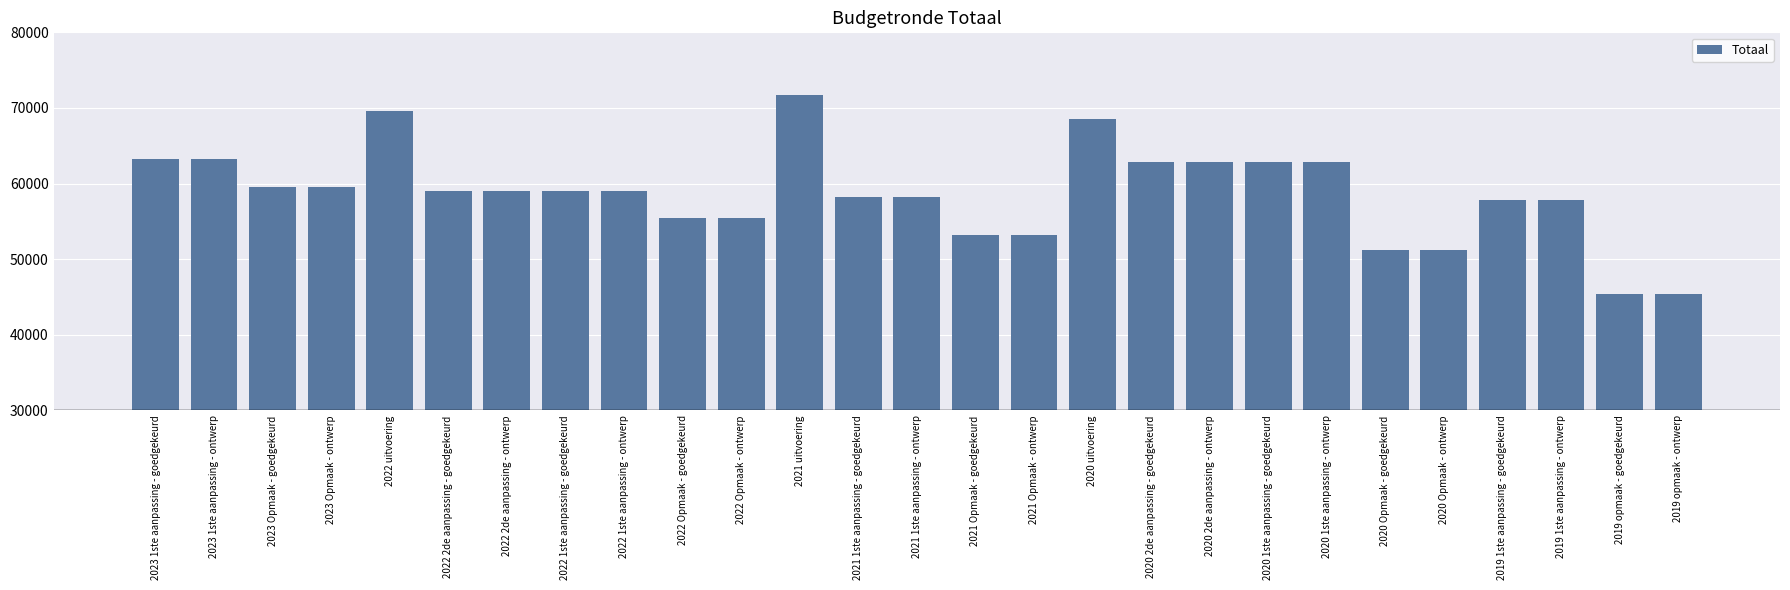

The value at 2020 1ste aanpassing - ontwerp is 62916. True or false?

True